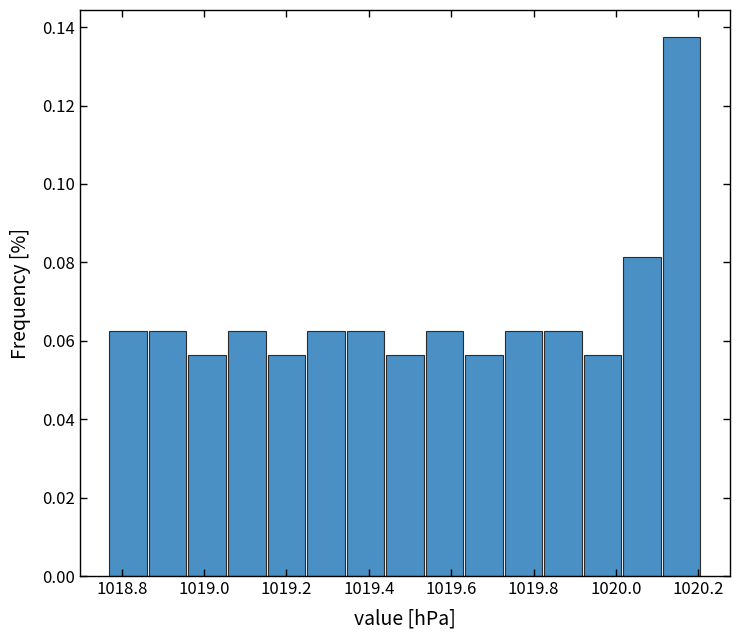

Reading left to right, transcribe this chart: for each bar, give the range it covers on the x-axis and its height. Neither the bar edges nor the heights are printed on the chart, so give them approximately, as read against the axes.

1018.770 to 1018.866: 0.062
1018.866 to 1018.962: 0.062
1018.962 to 1019.058: 0.056
1019.058 to 1019.154: 0.062
1019.154 to 1019.250: 0.056
1019.250 to 1019.346: 0.062
1019.346 to 1019.442: 0.062
1019.442 to 1019.538: 0.056
1019.538 to 1019.634: 0.062
1019.634 to 1019.730: 0.056
1019.730 to 1019.826: 0.062
1019.826 to 1019.922: 0.062
1019.922 to 1020.018: 0.056
1020.018 to 1020.114: 0.082
1020.114 to 1020.210: 0.138